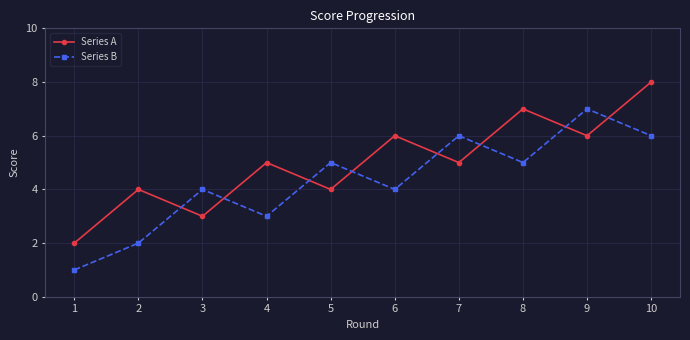

Rank the series at 5 from lowest to highest value.

Series A, Series B